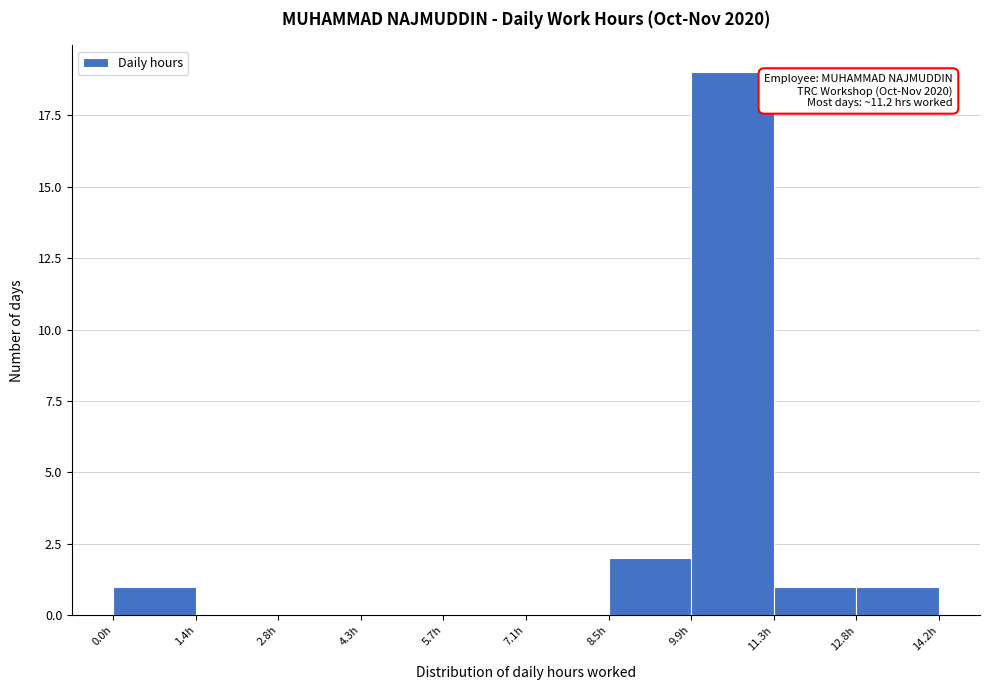

Which range on the x-axis has the tallest bar?

10.0 to 11.4